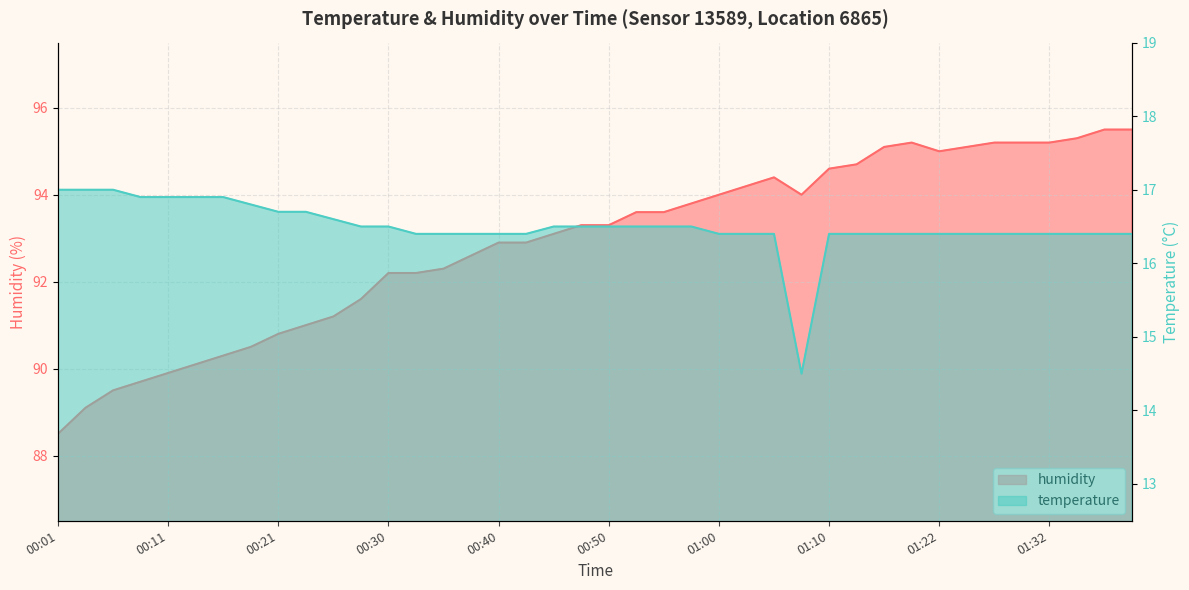

True or false: humidity and temperature cross at least once.

False